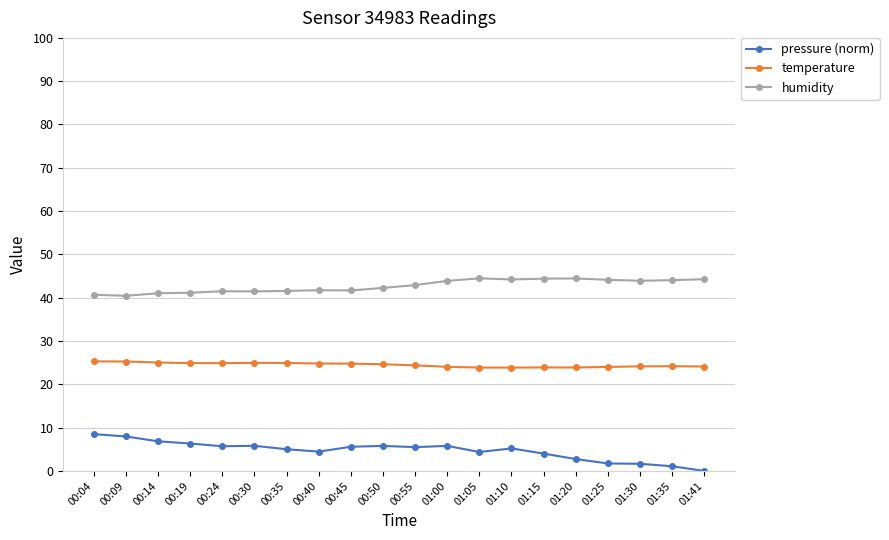

What is the value of the pressure (norm) point at the 13th from the left?

4.4